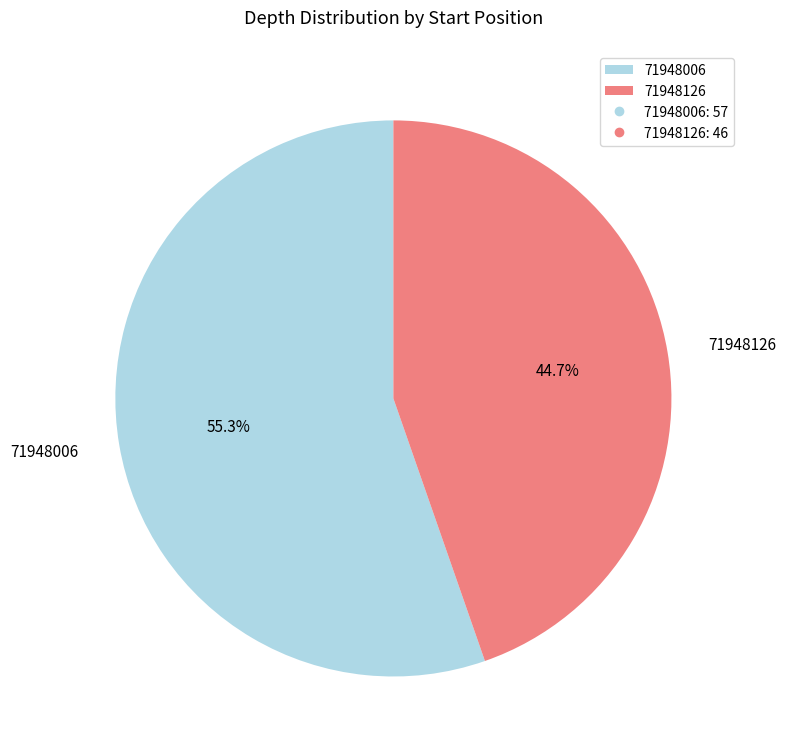

Combined, do 71948126 and 71948006 account for over 50%?

Yes